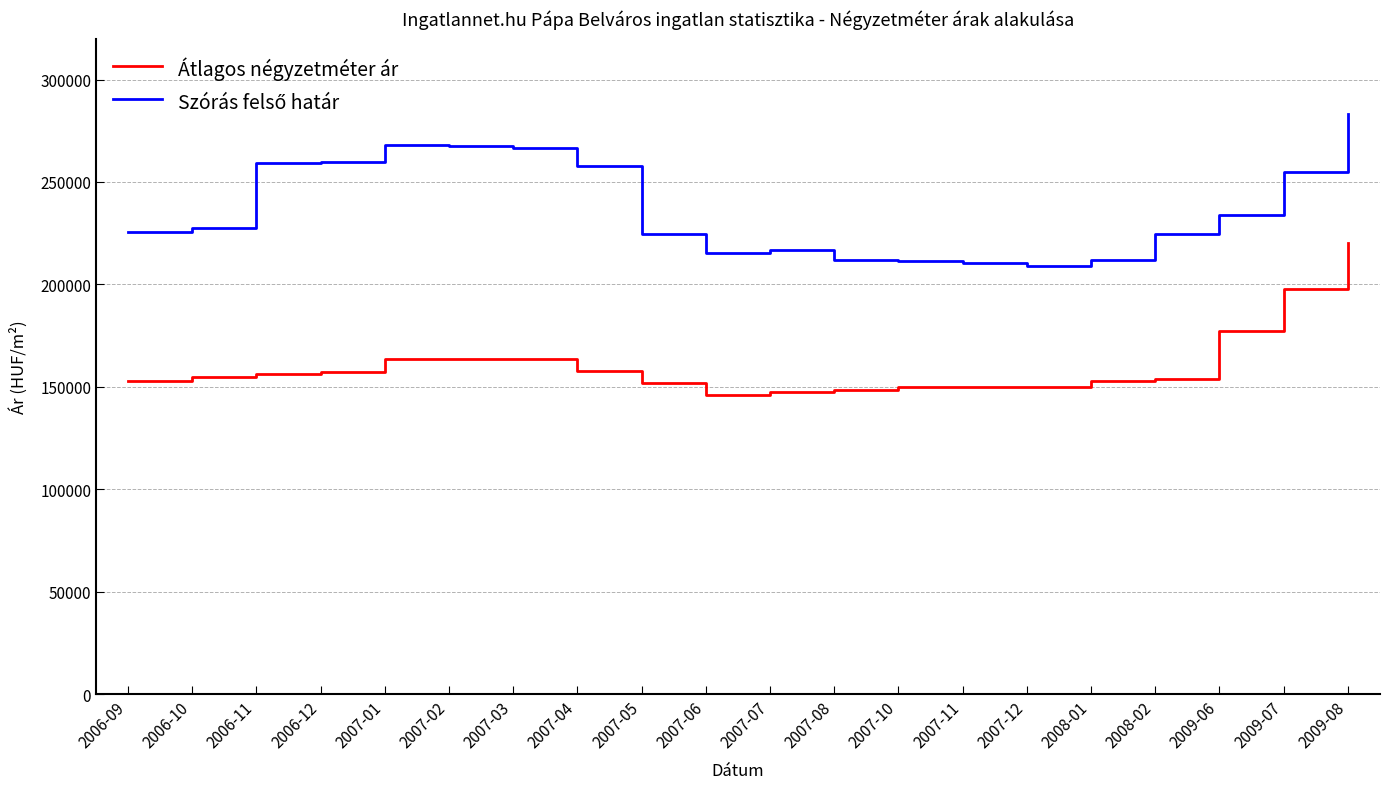

What is the difference between the highest and lowest values at 2009-08?

63159